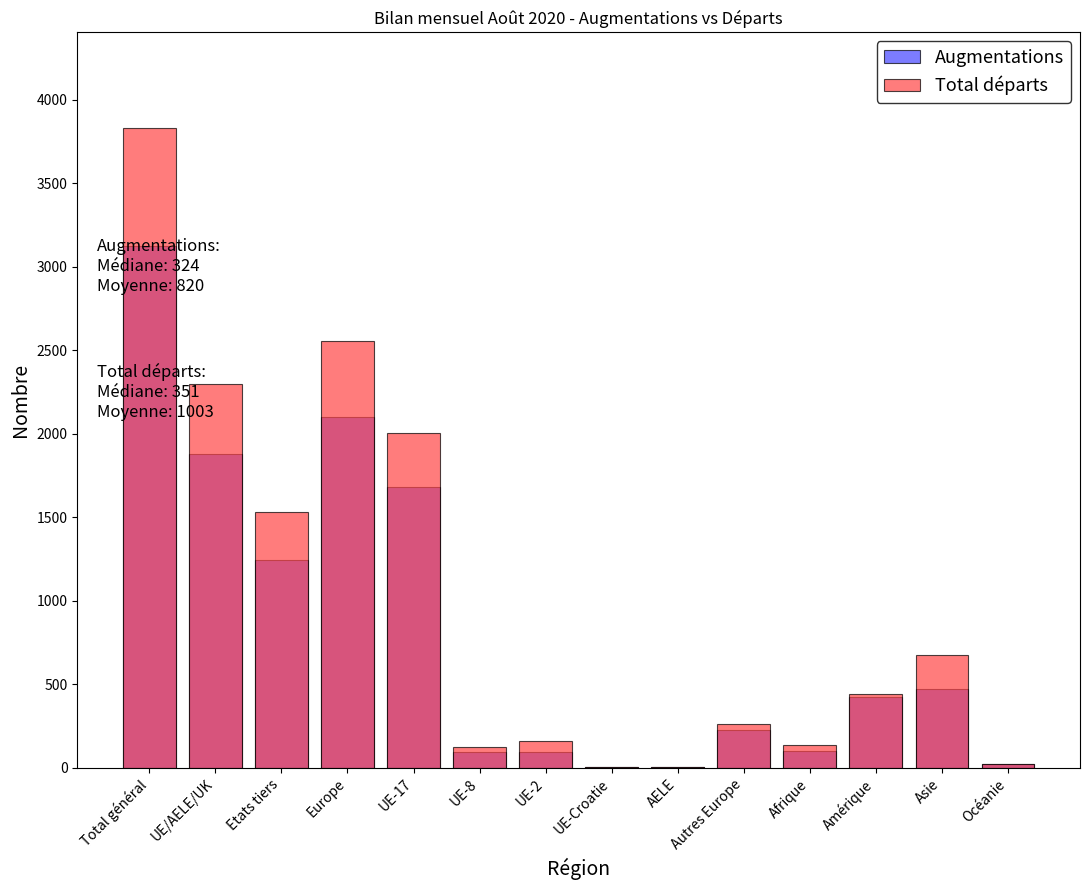

Rank the series by their average value, from lowest to highest.

Augmentations, Total départs